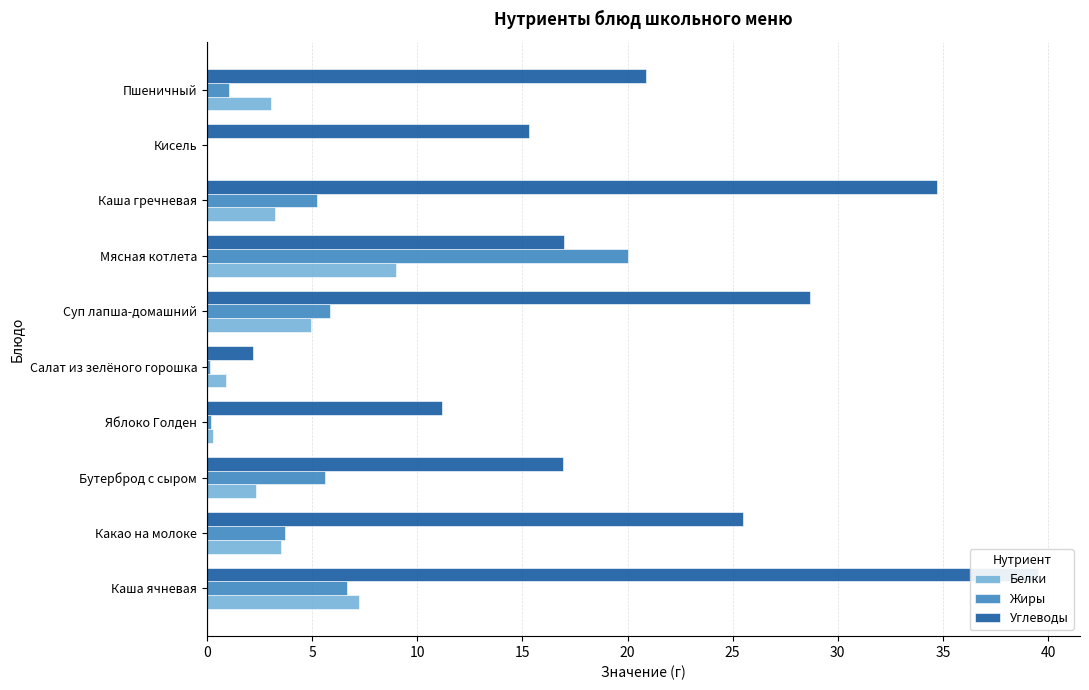

How many series are shown in this chart?

3